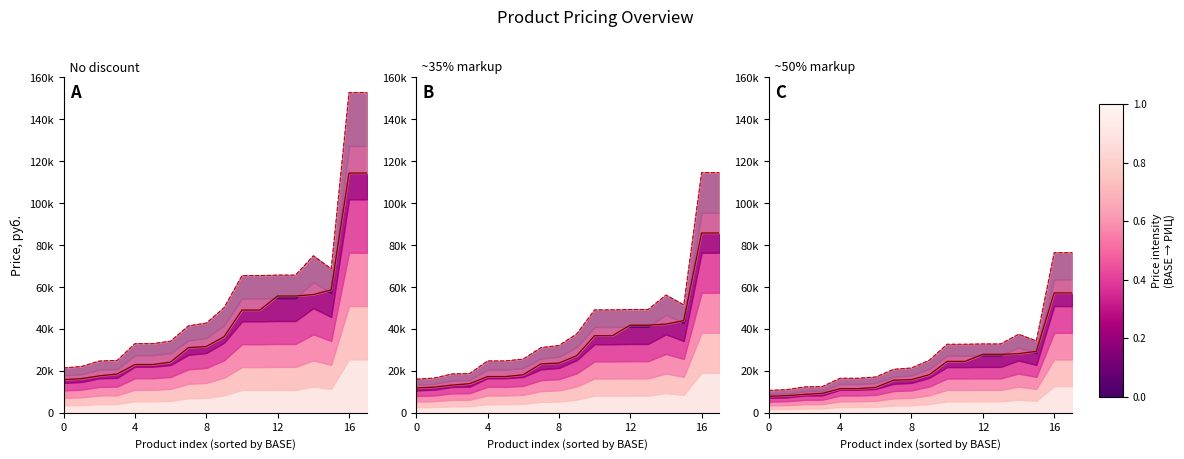

At which label is the value closest to 65075?

15